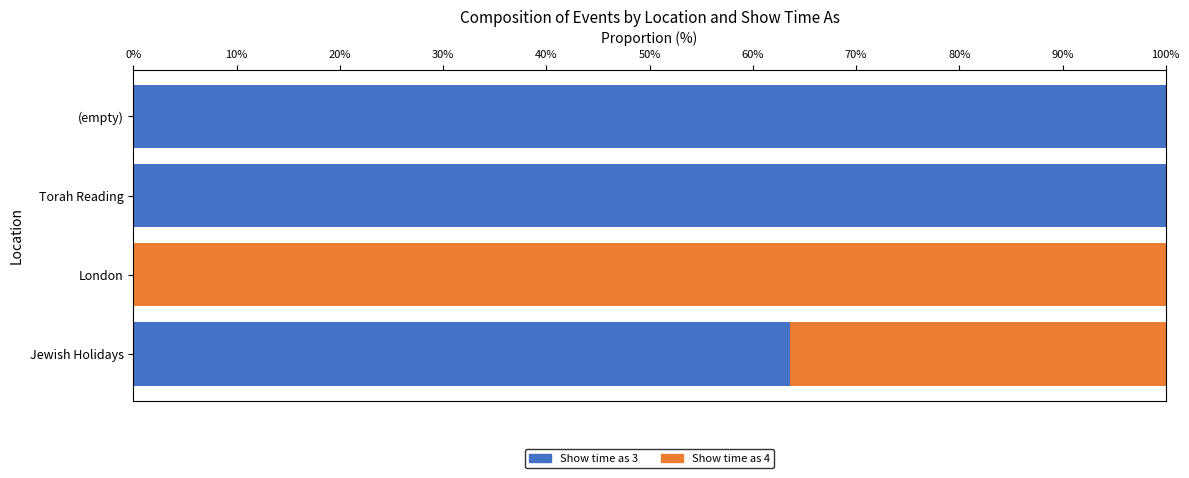

What is the maximum value for Show time as 3?

100.0